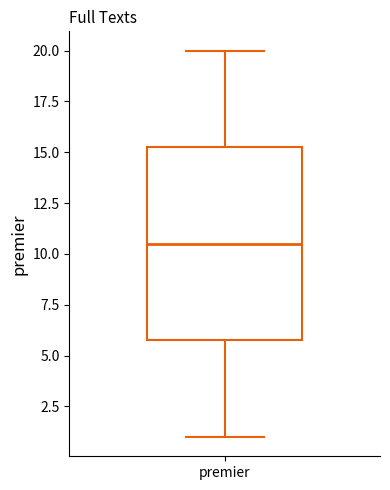

Where is the lower edge of the box for premier on the y-axis? The values are not printed on the chart, so give them approximately, as read against the axis.

6.0